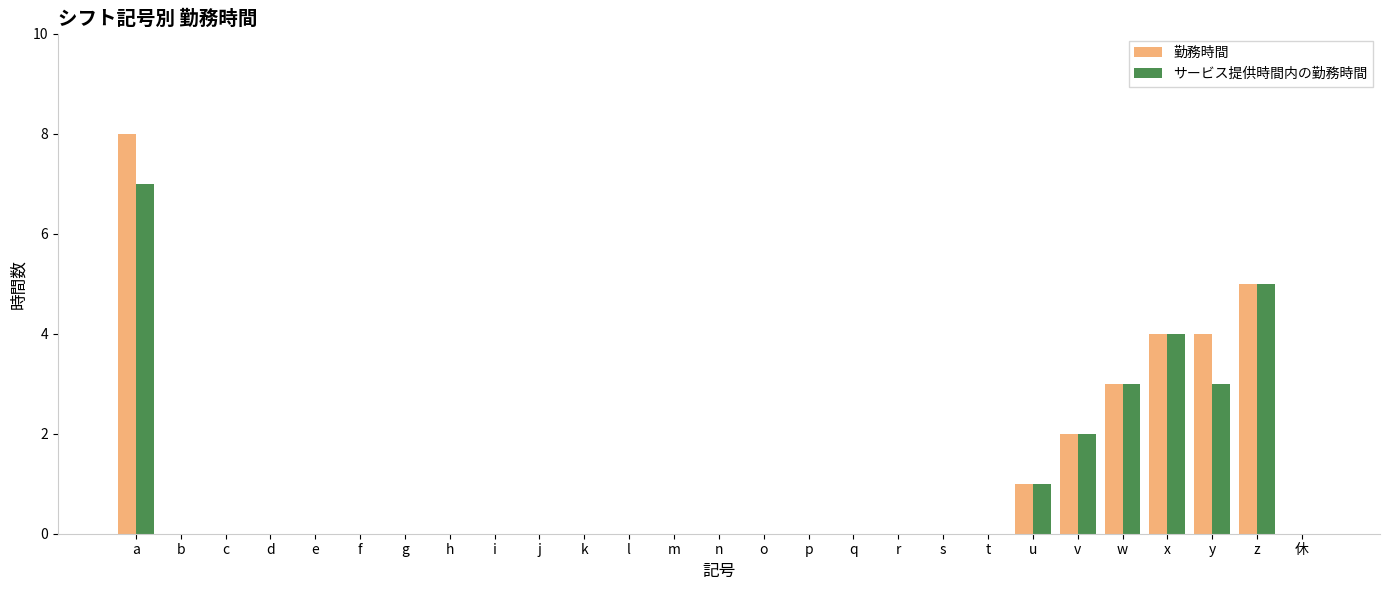

What is the sum of all サービス提供時間内の勤務時間 values?

25